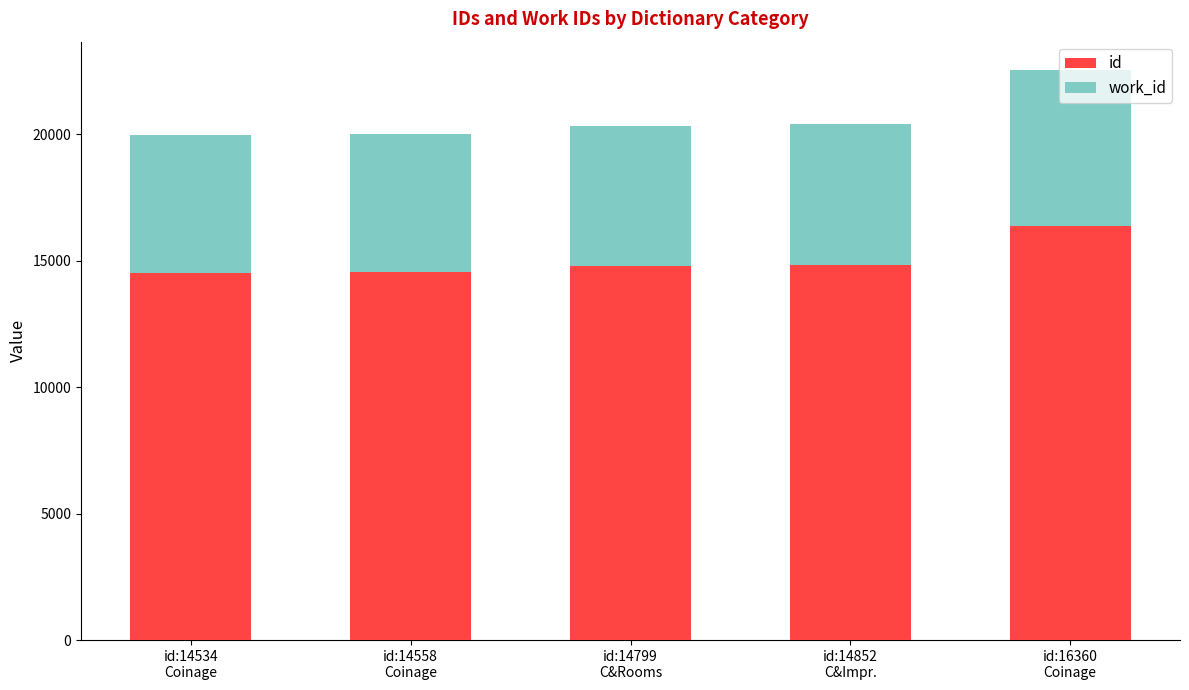

What is the sum of all id values?

75103